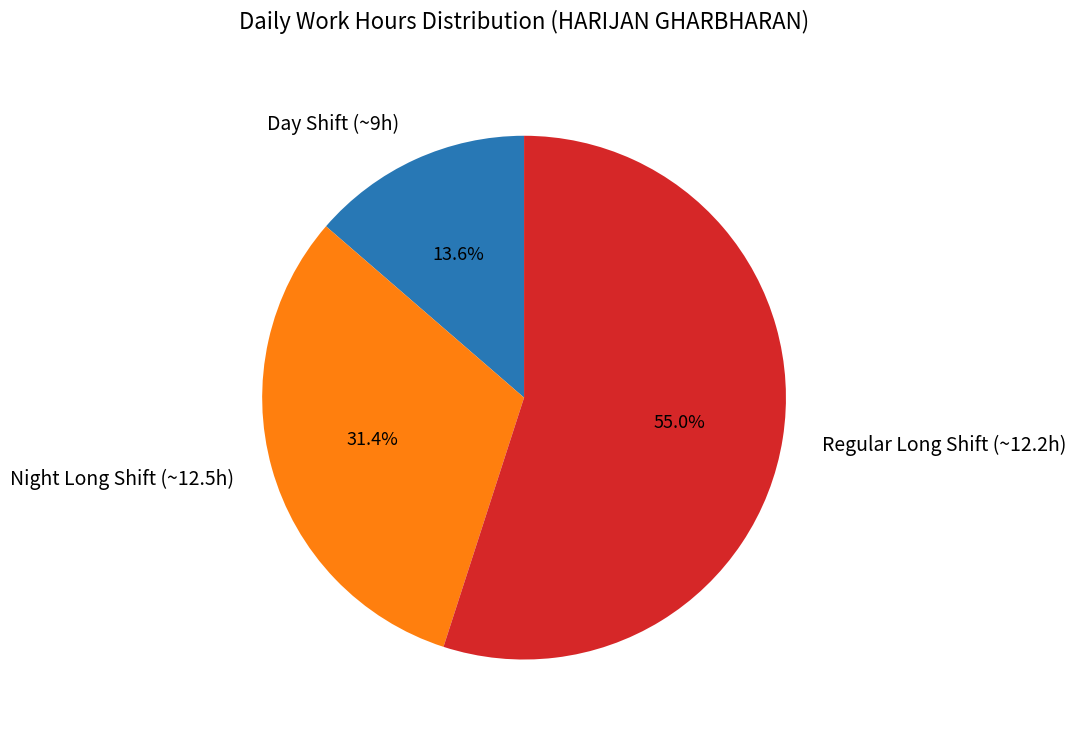

Is Regular Long Shift (~12.2h) the majority of the pie?

Yes